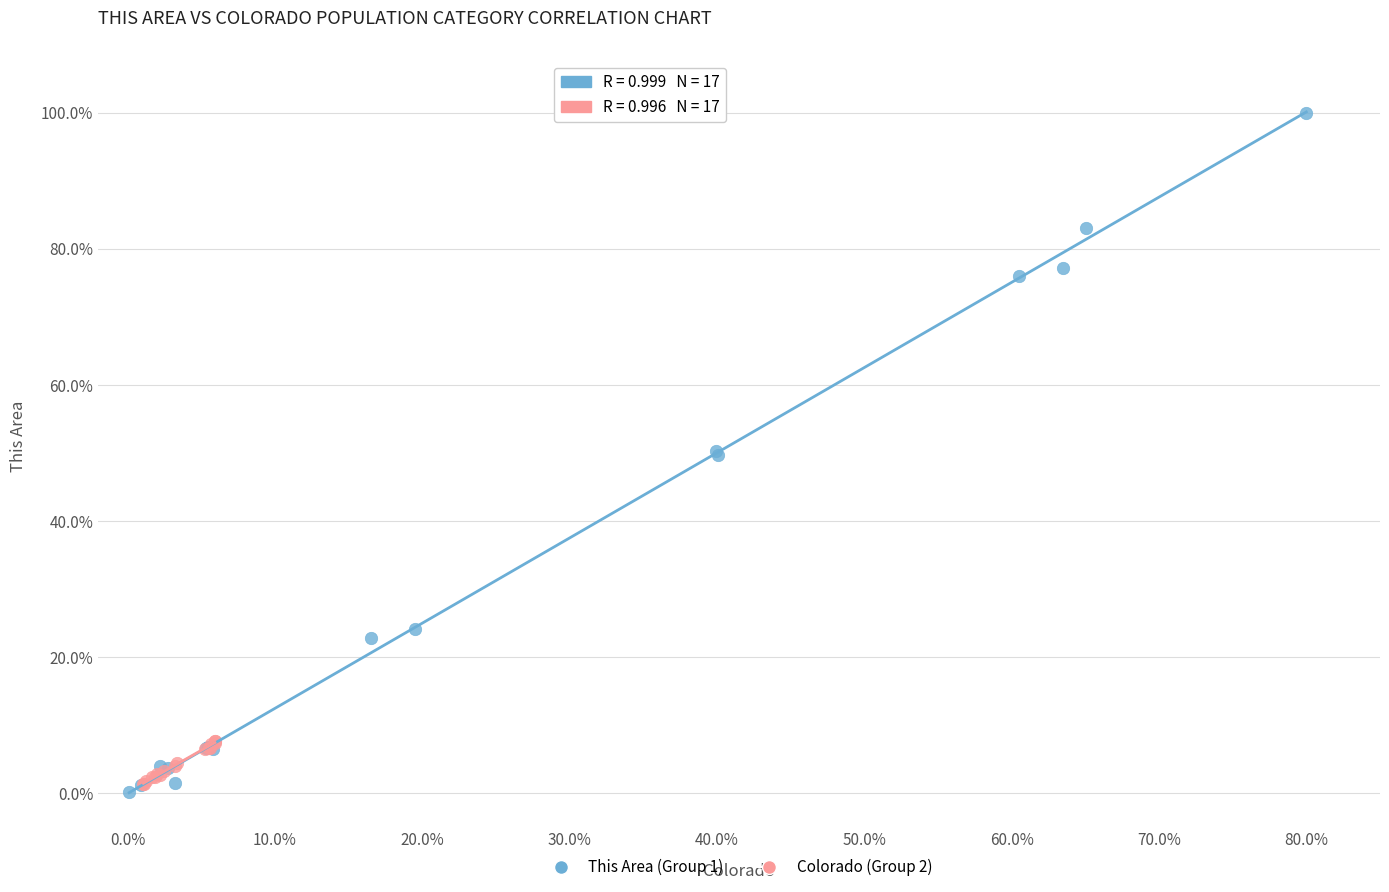

Which series has the largest Y range (max minus min)?

This Area (Group 1)